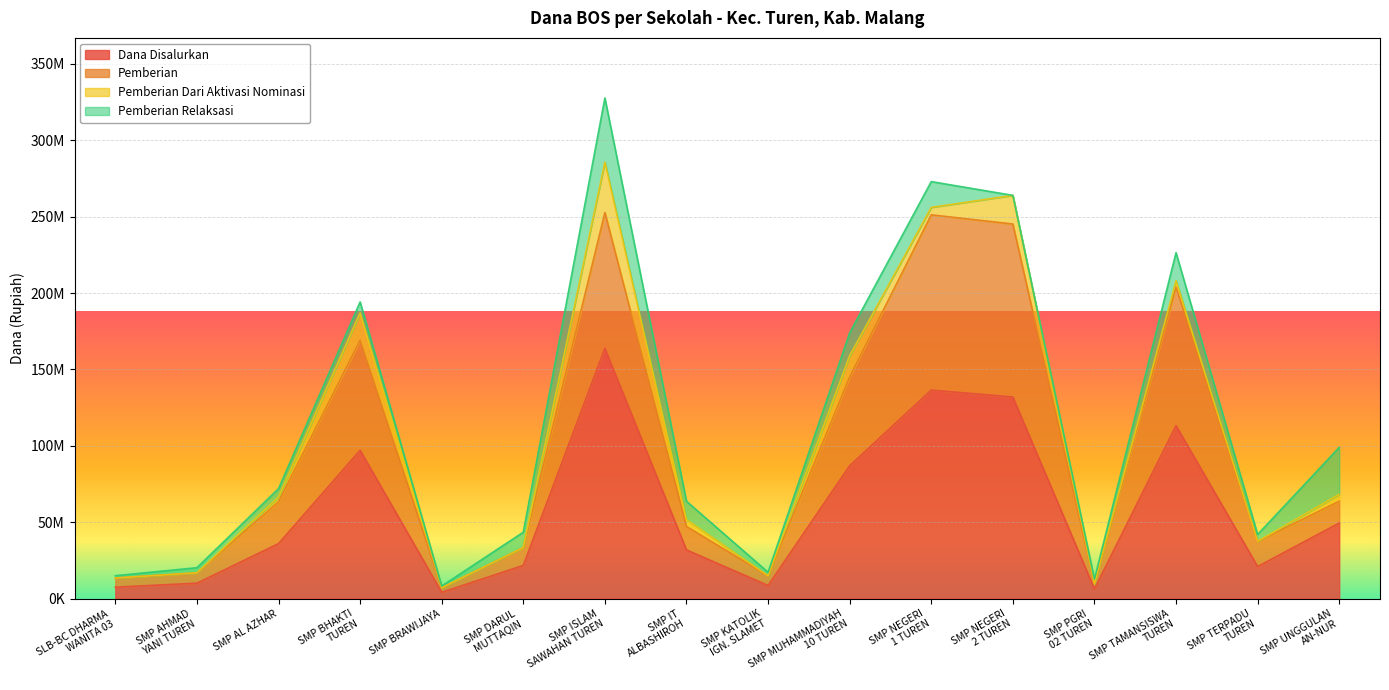

Where is Dana Disalurkan nearest to the value 84000000?

SMP MUHAMMADIYAH
10 TUREN